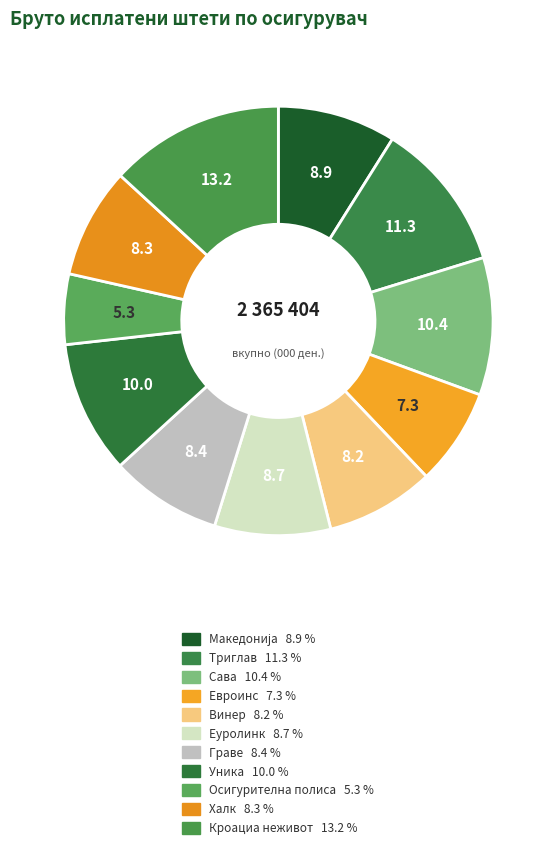

Does Осигурителна полиса represent more than half of the total?

No